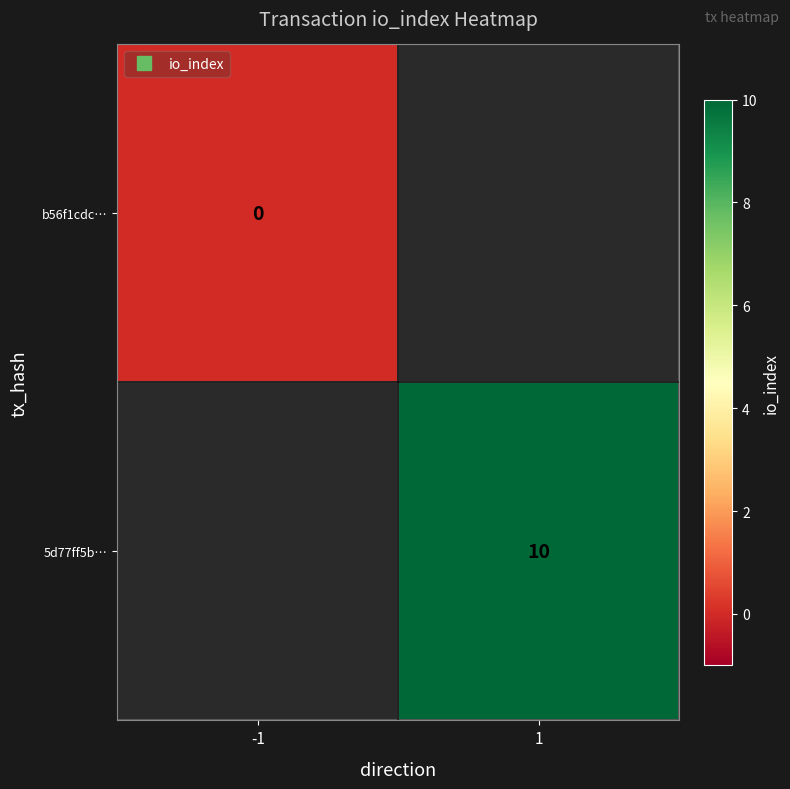

At how many categories does at least one series exceed 4?

1